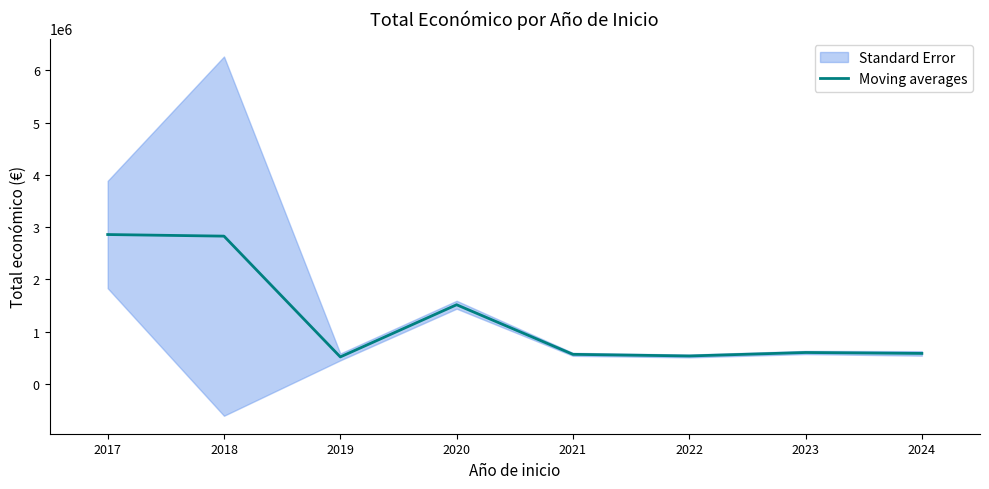

What is the sum of all values?

9992889.7